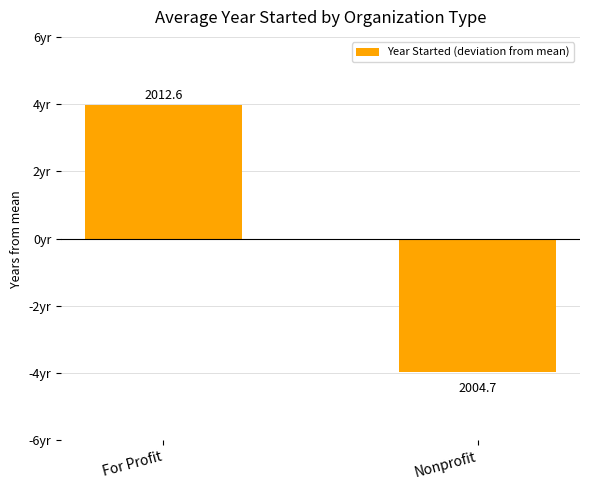

Does the chart contain any negative values?

Yes